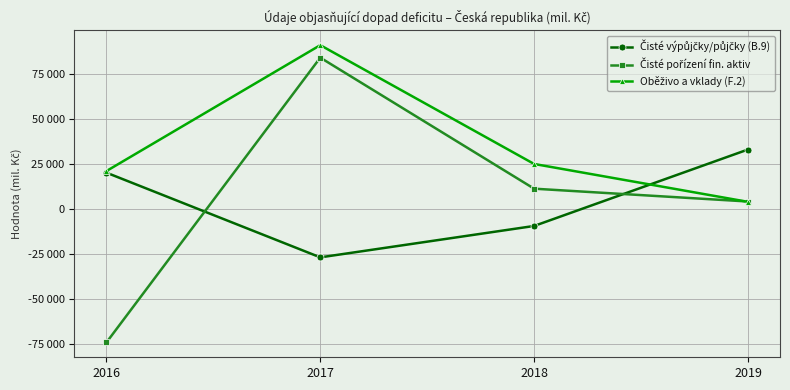

Is this an area chart (filled region under the line)?

No